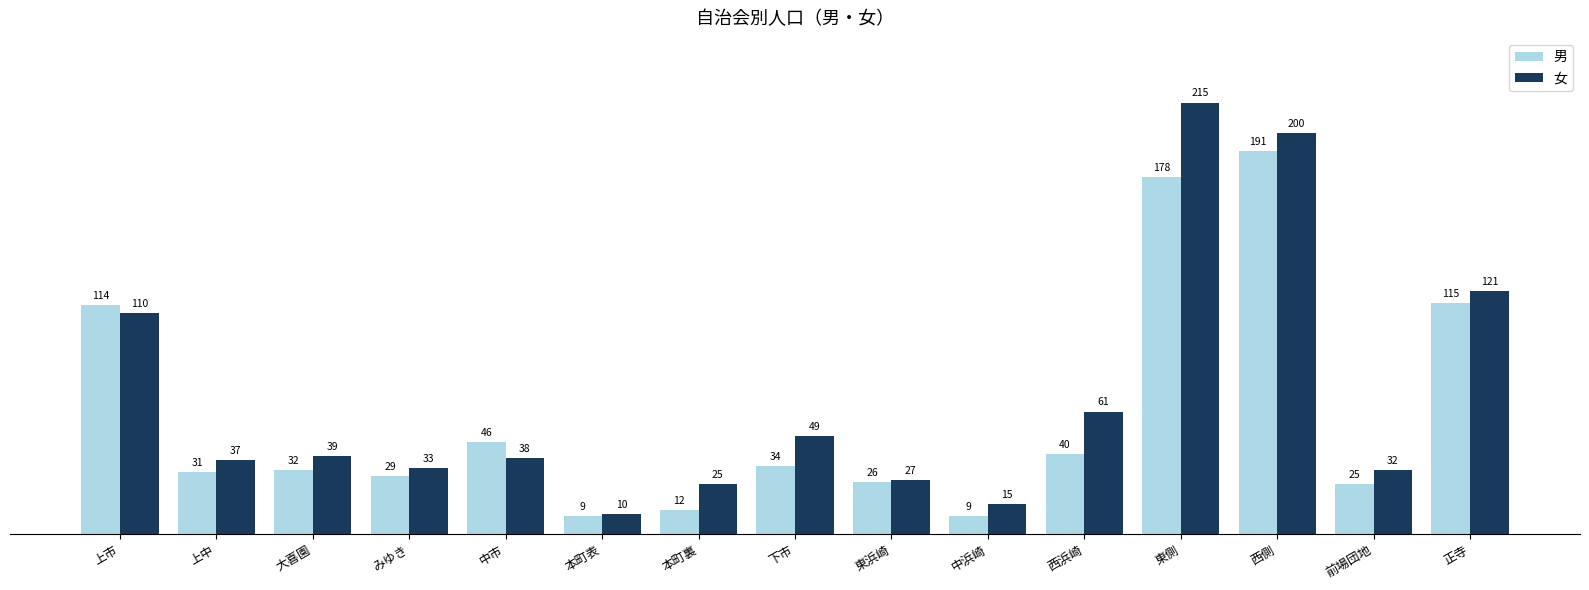

At how many categories does at least one series exceed 188?

2